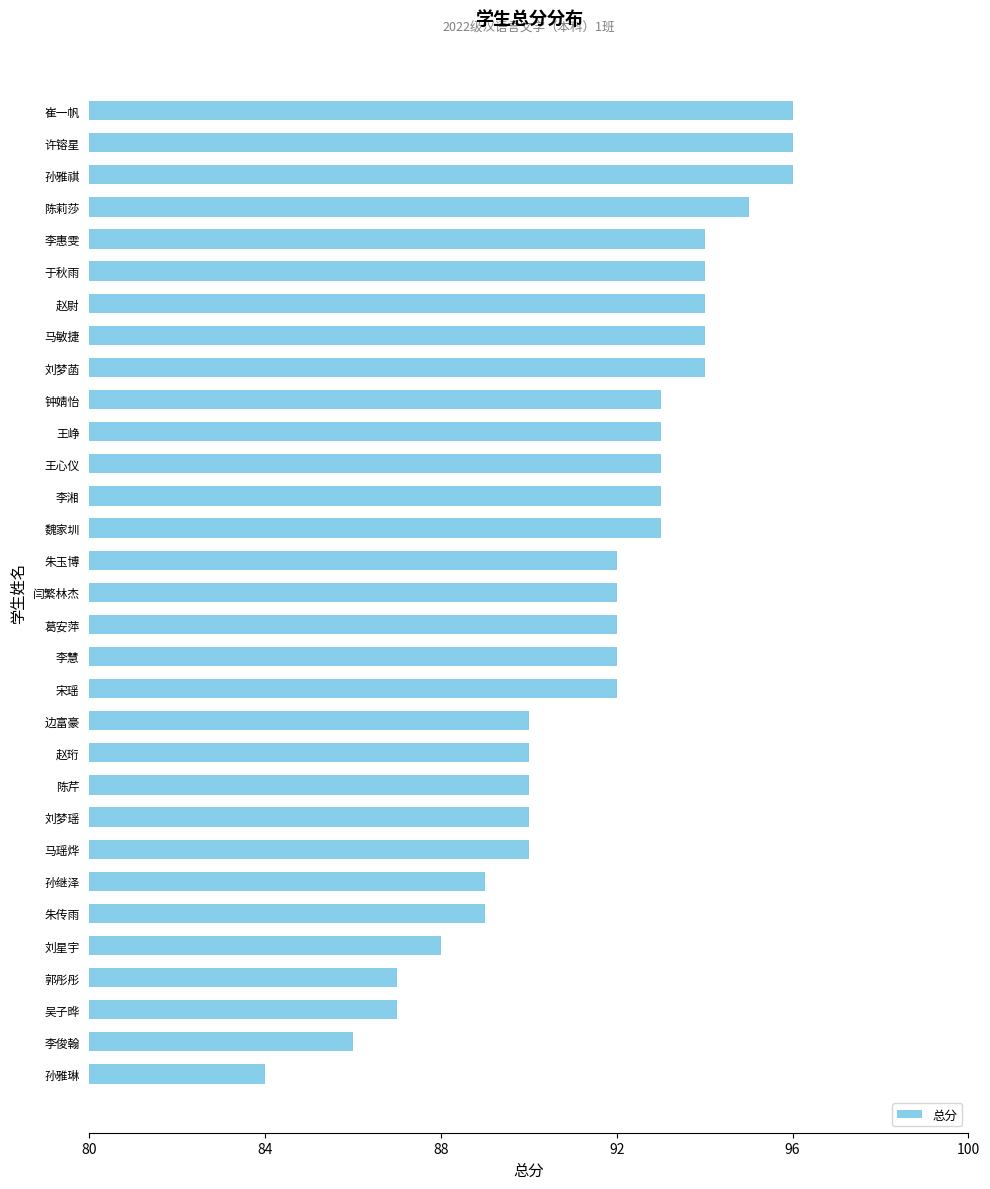

Which label corresponds to the smallest value in the chart?

孙雅琳